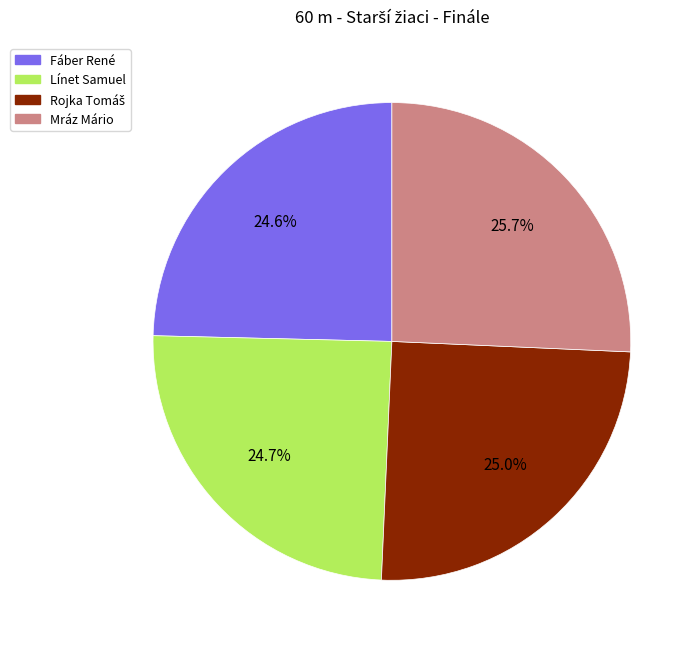

Does Fáber René represent more than half of the total?

No